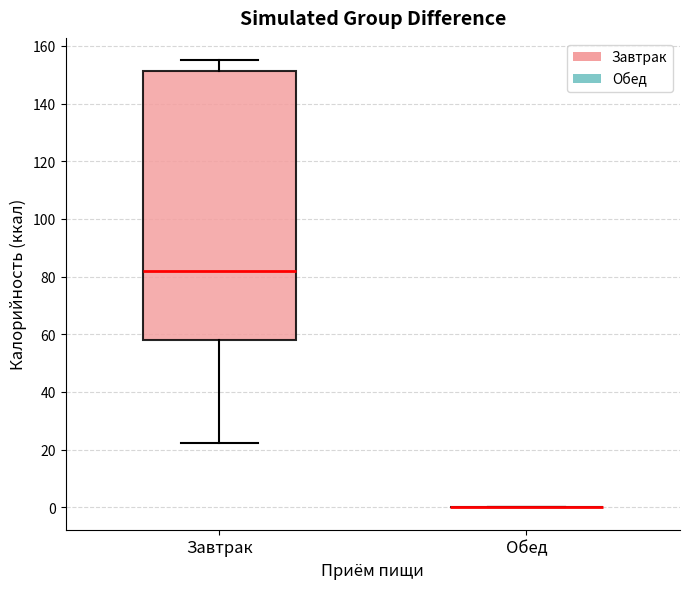

Reading left to right, read every box against the y-axis: the position of its median line, the range the box covers, and the ends of its whiskers. The values are not printed on the chart, so give them approximately, as read against the axis.

Завтрак: median 82, box 58 to 152, whiskers 22 to 156
Обед: box collapsed to a line at 0, whiskers 0 to 0